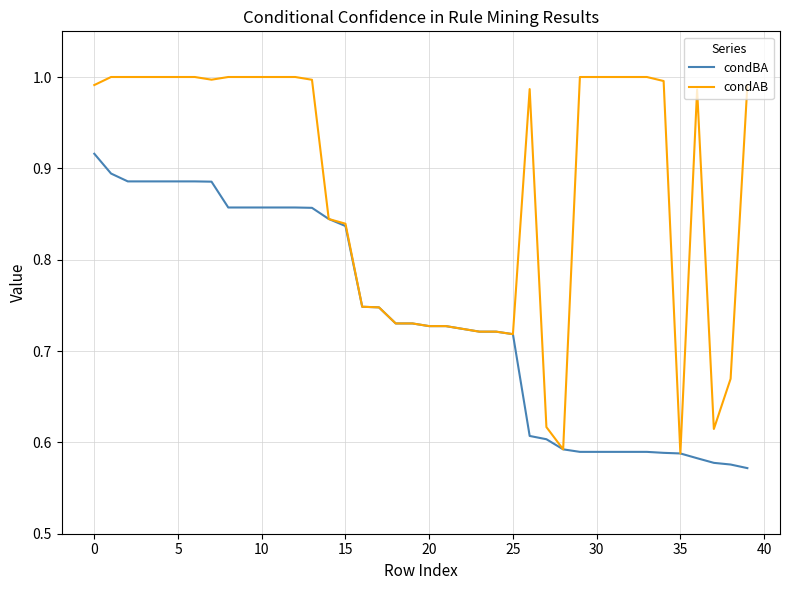

Which series has the largest range (max minus min)?

condAB